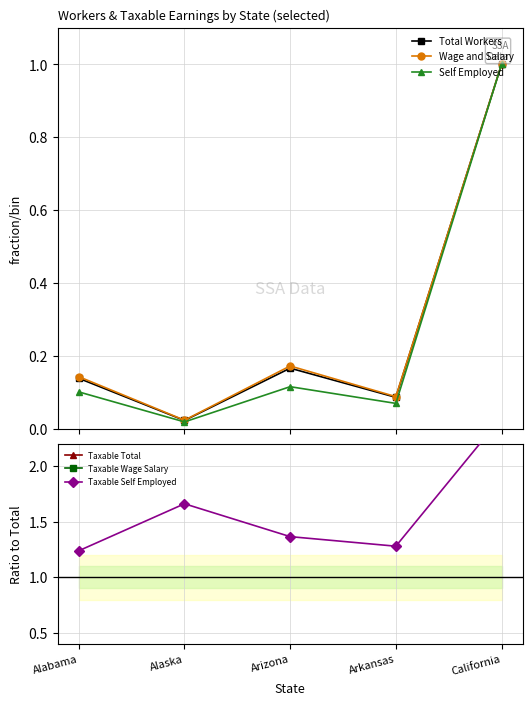

What is the value of the Self Employed point at the 3rd from the left?

0.1